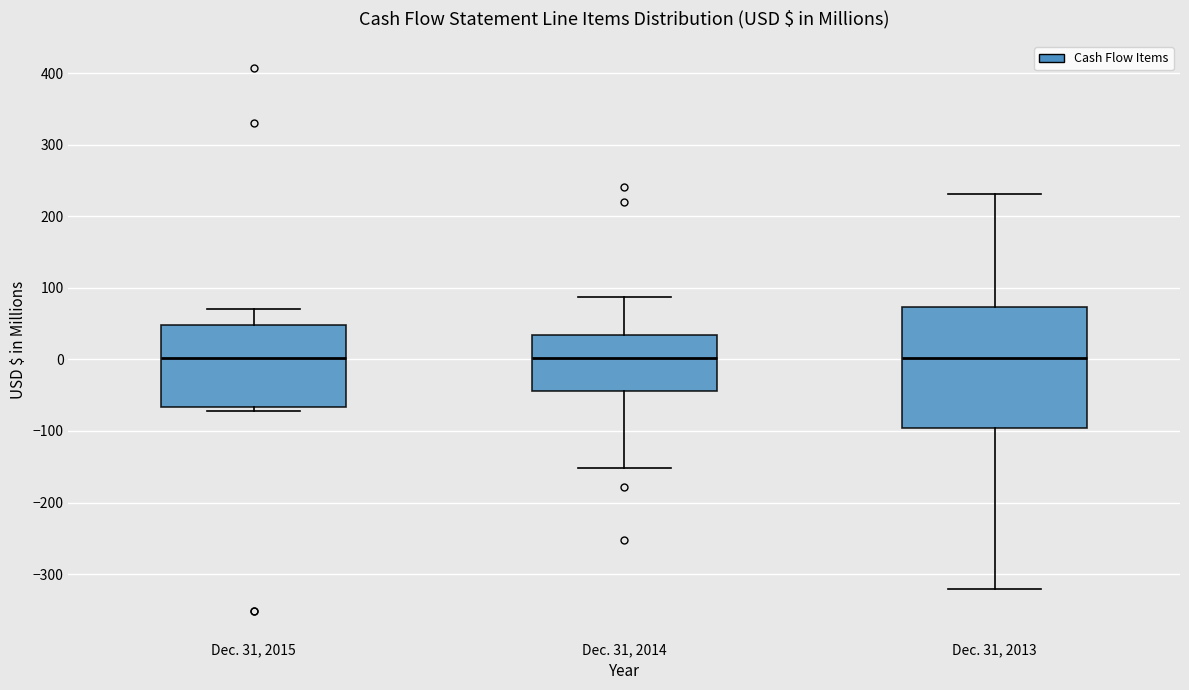

Reading left to right, read every box against the y-axis: the position of its median line, the range the box covers, and the ends of its whiskers. The values are not printed on the chart, so give them approximately, as read against the axis.

Dec. 31, 2015: median 0, box -70 to 50, whiskers -70 (just below the box's lower edge) to 70
Dec. 31, 2014: median 0, box -40 to 30, whiskers -150 to 90
Dec. 31, 2013: median 0, box -100 to 70, whiskers -320 to 230